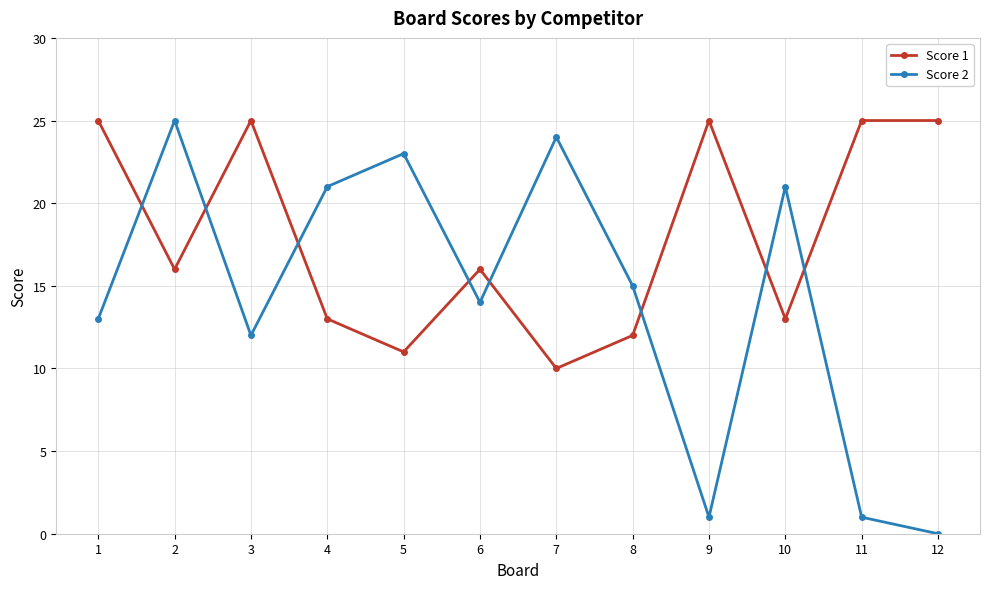

What is the value of the Score 1 point at the 11th from the left?

25